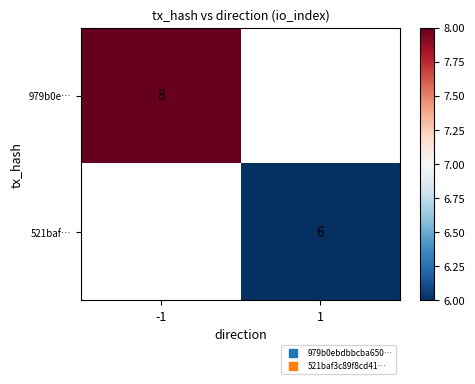

Which category has the lowest value in the 979b0e… series?

-1